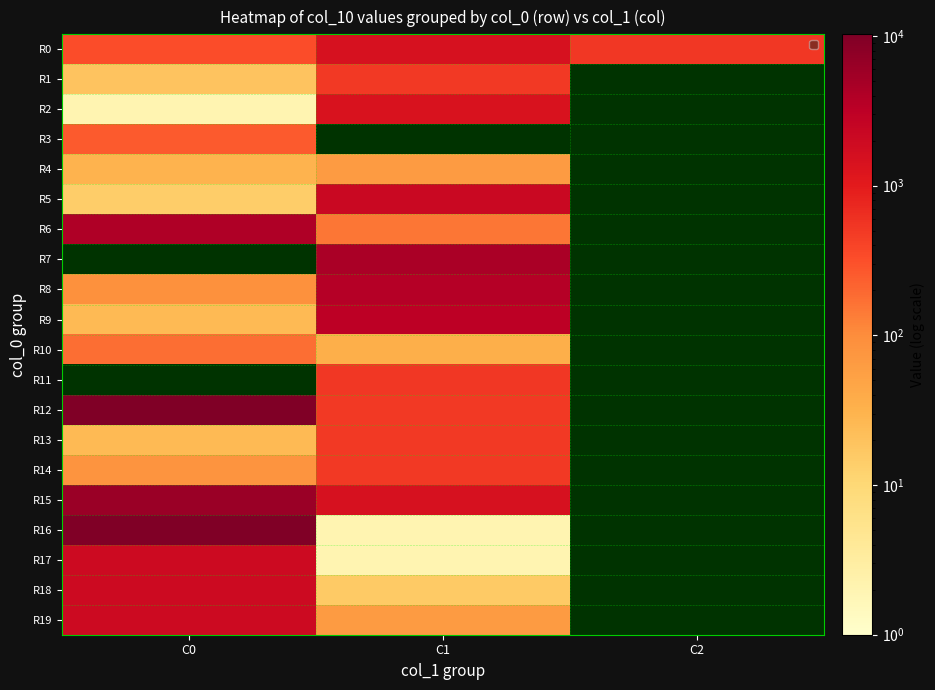

Is it true that R14 equals 80.0 at C0?

True